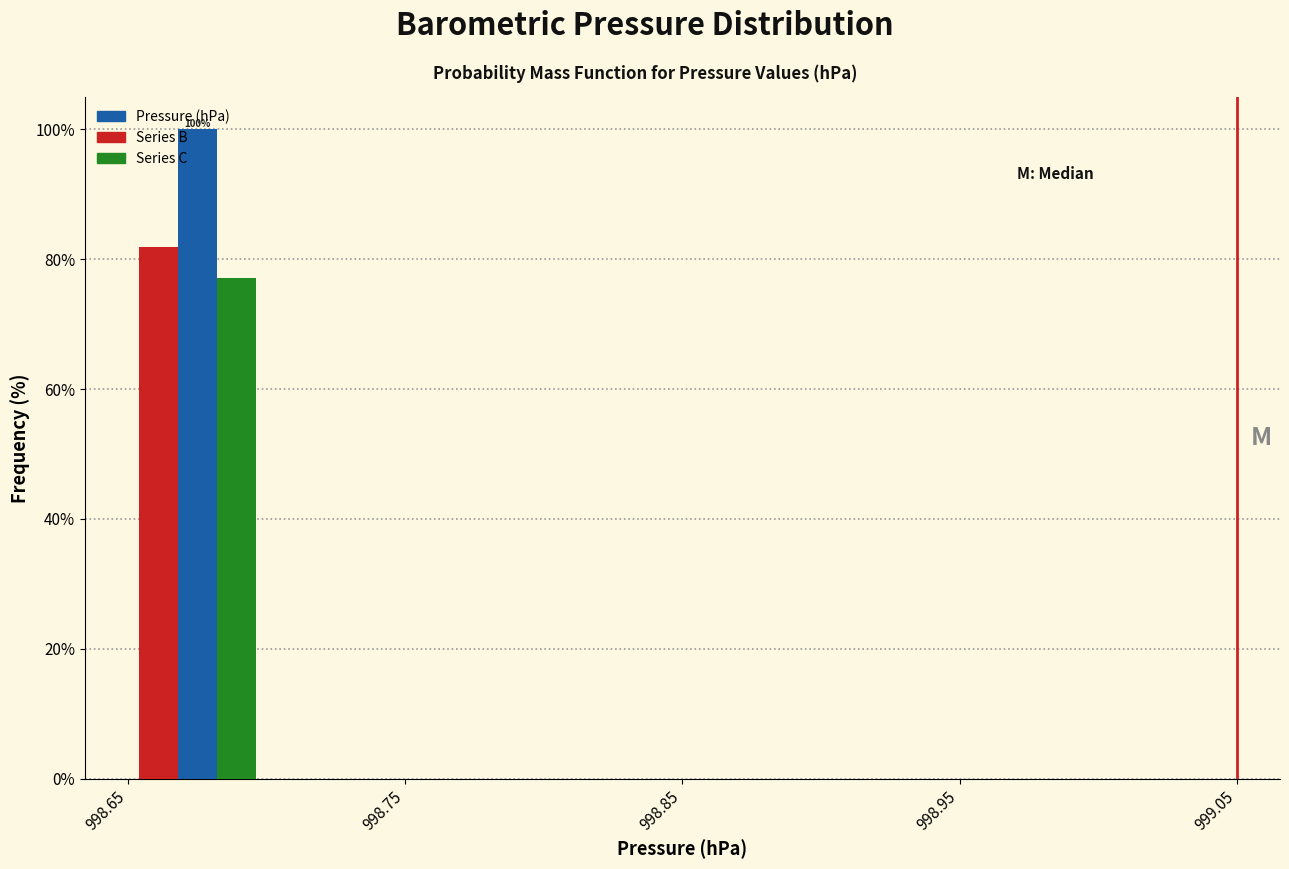

In the Series C series, which range on the x-axis has the tallest bar?

998.65 to 998.70